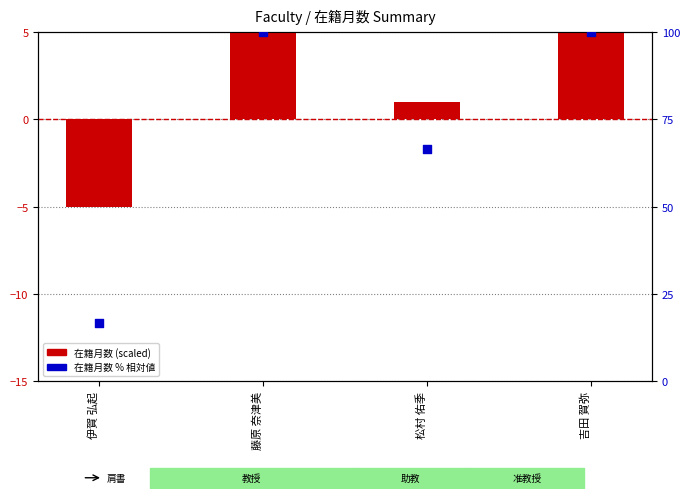

What is the total value across all series at 吉田 賀弥?

105.0